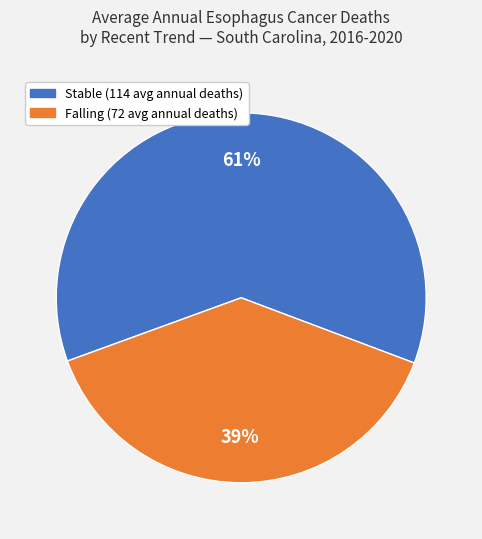

How many segments does this pie chart have?

2